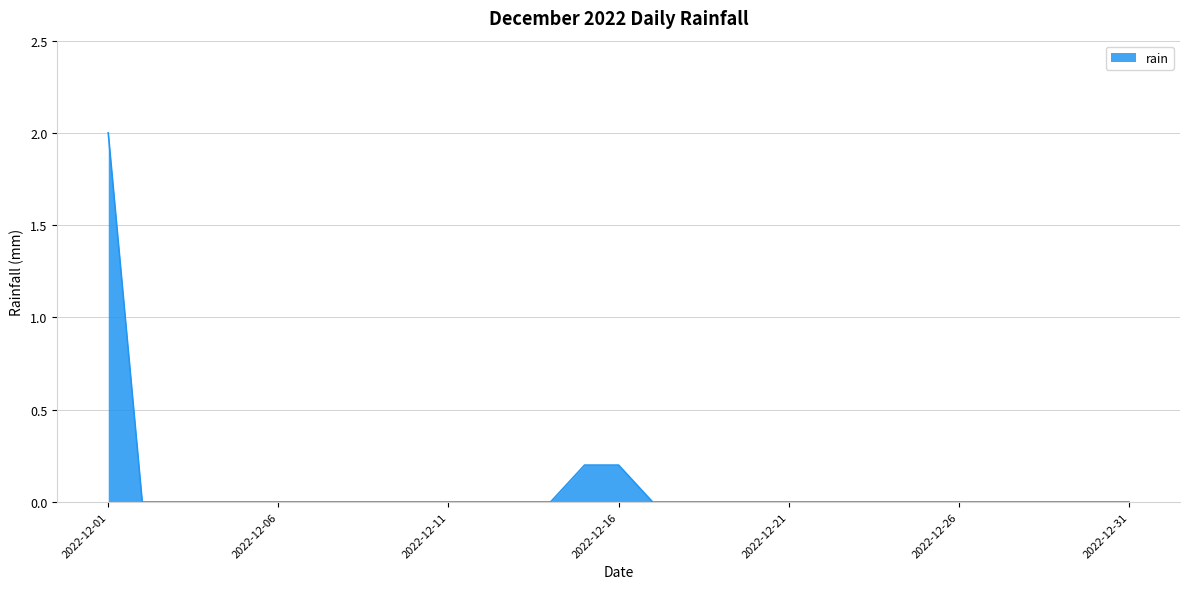

What is the difference between the maximum and minimum values?

2.0